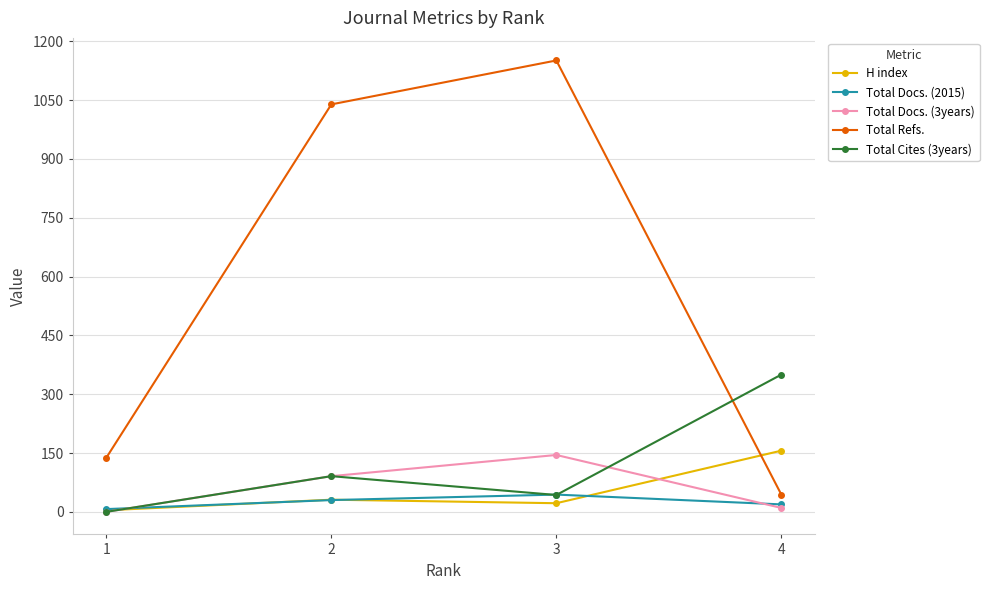

What is the average value of the Total Docs. (2015) series?

25